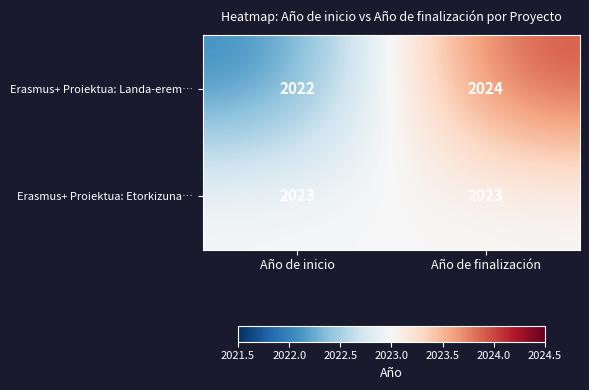

Reading left to right, what are all the values shown in this chart?

Erasmus+ Proiektua: Landa-erem…: Año de inicio=2022	Año de finalización=2024
Erasmus+ Proiektua: Etorkizuna…: Año de inicio=2023	Año de finalización=2023